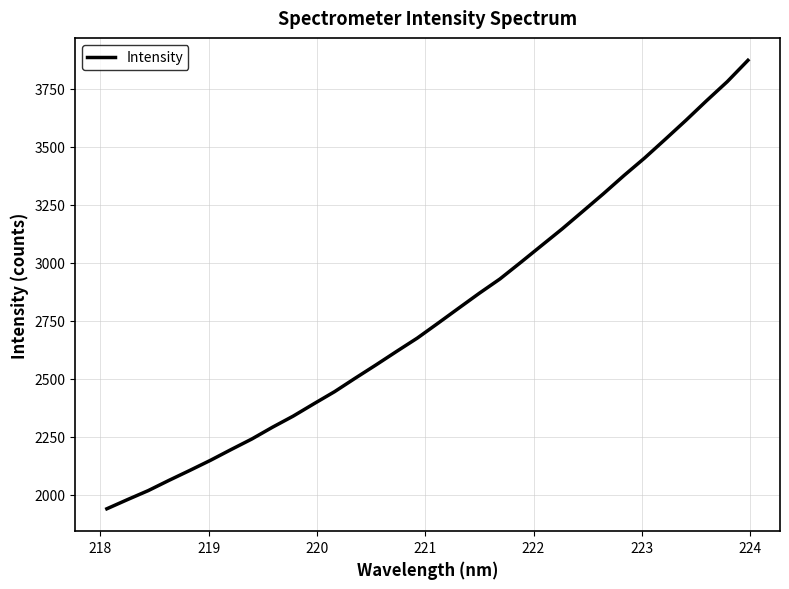

What is the difference between the maximum and minimum values?

1931.2